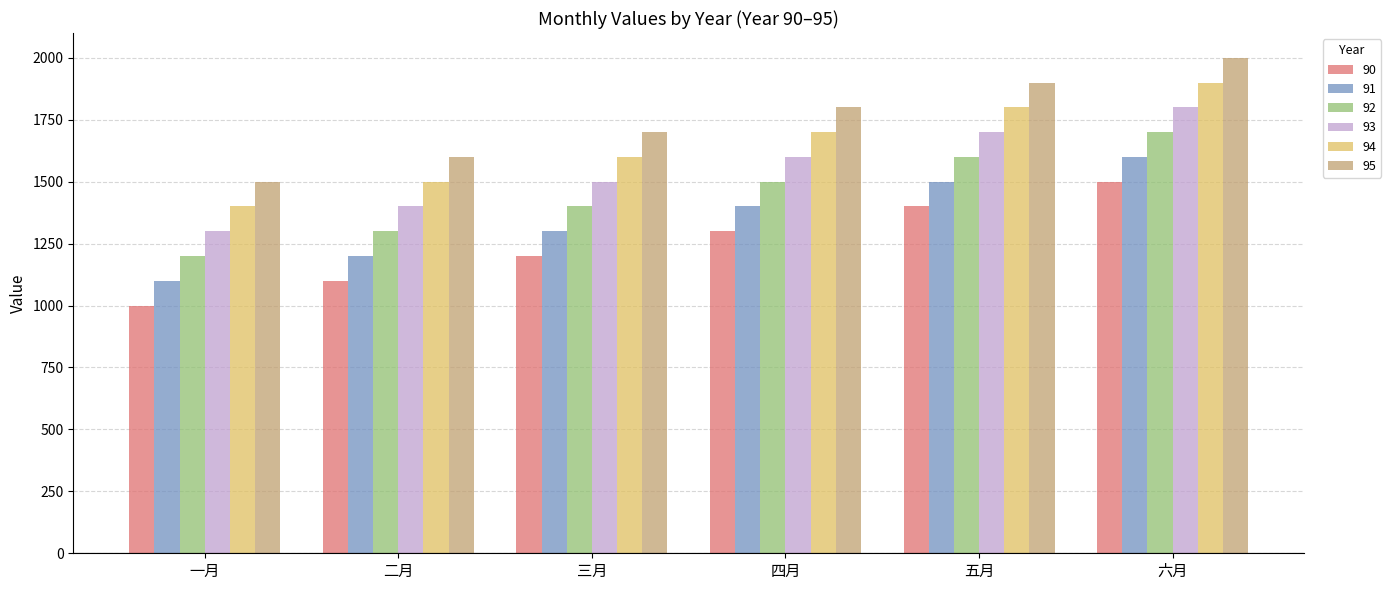

True or false: 92 has a value of 532 at 一月.

False